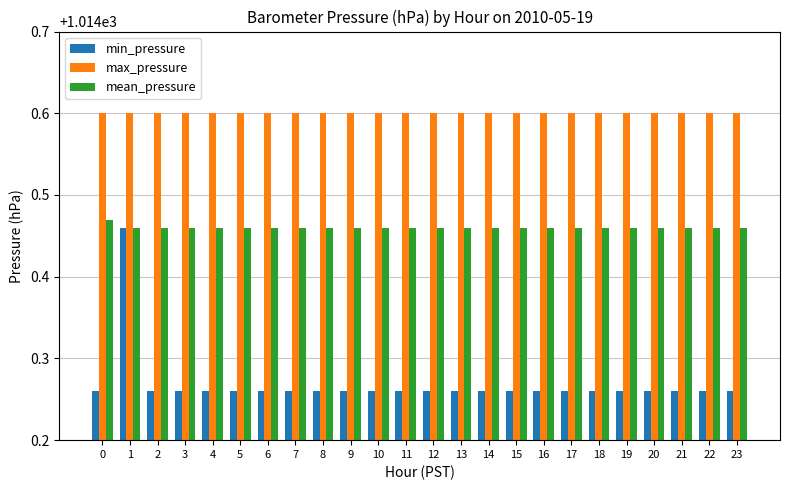

What is the difference between the maximum and minimum values in the min_pressure series?

0.2